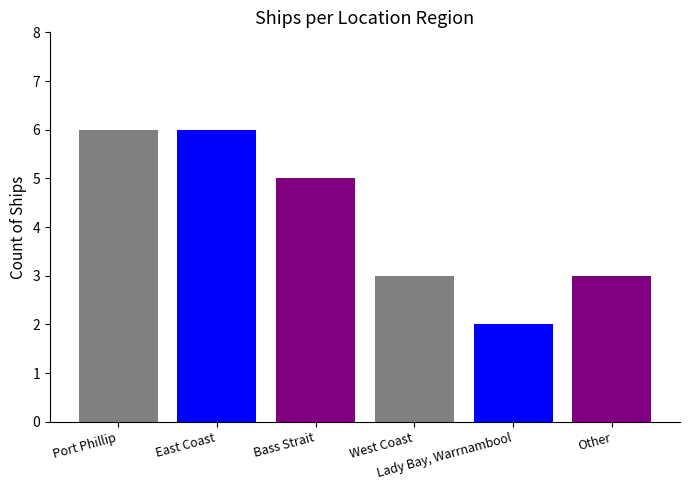

How many series are shown in this chart?

6